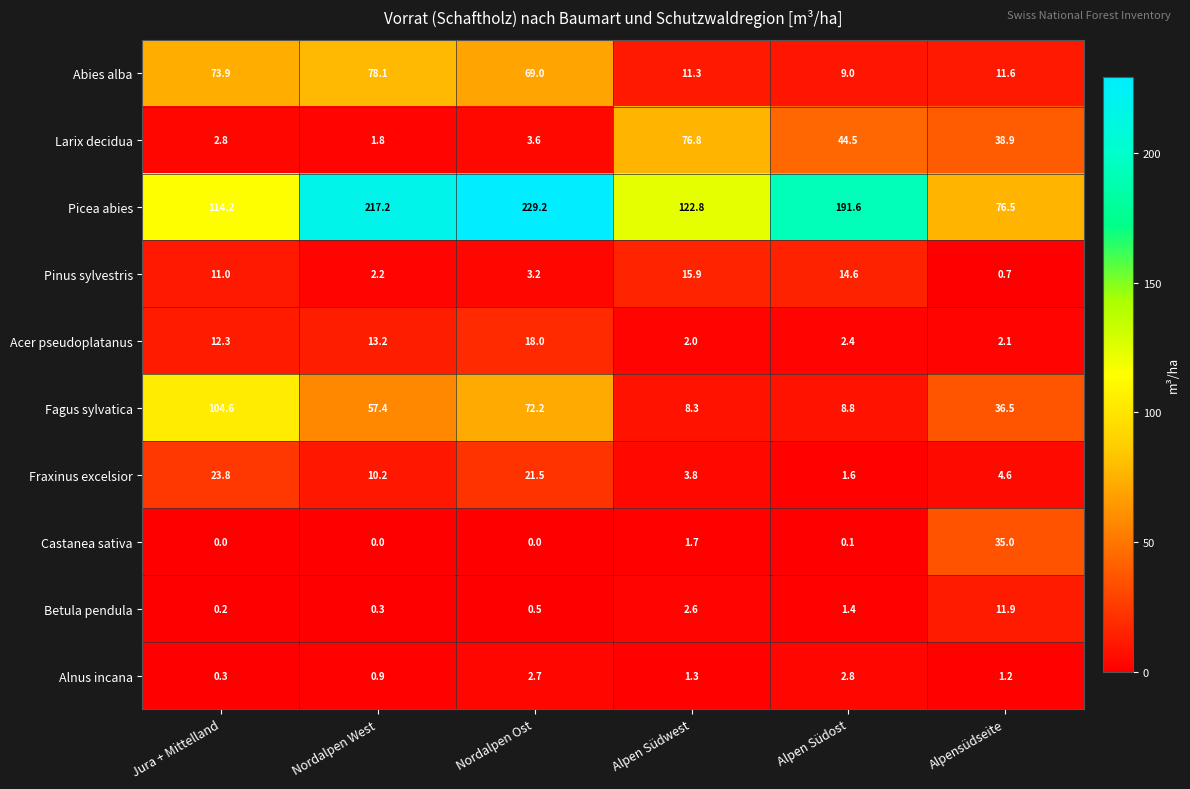

At how many categories does at least one series exceed 121?

4